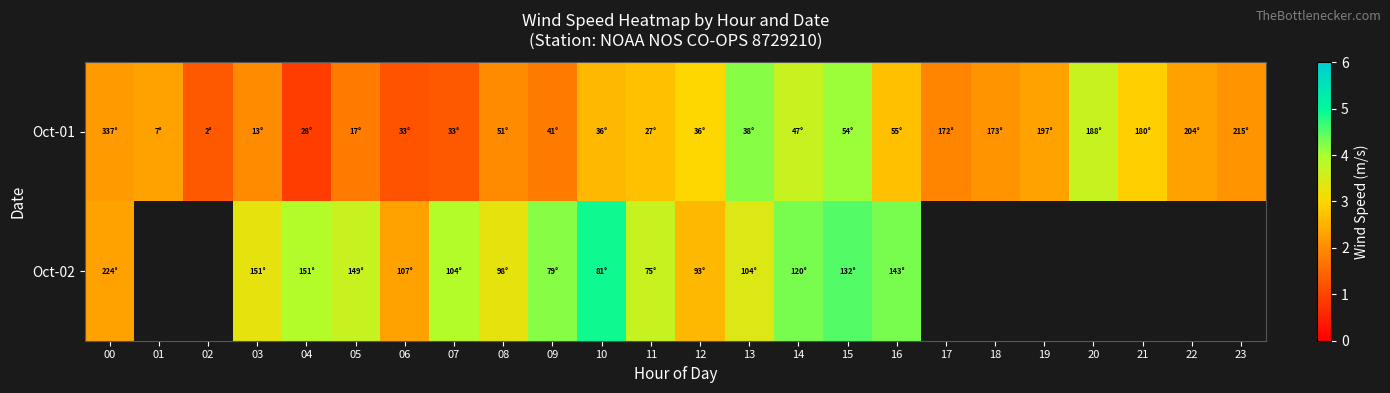

At which label does Oct-02 first exceed 4?

09